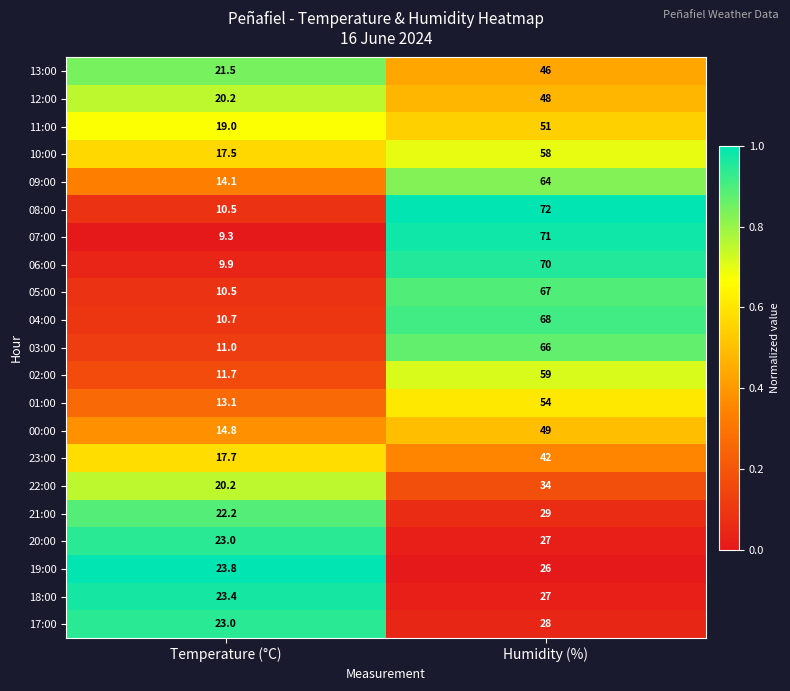

Which category has the highest value across all series?

Humidity (%)